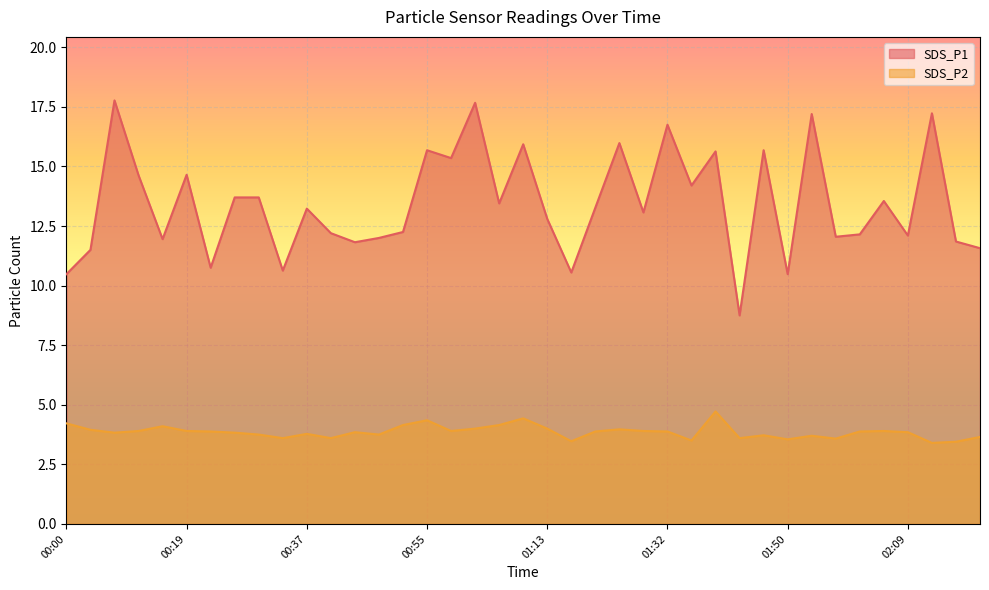

What is the total value across all series at 01:17?

14.0